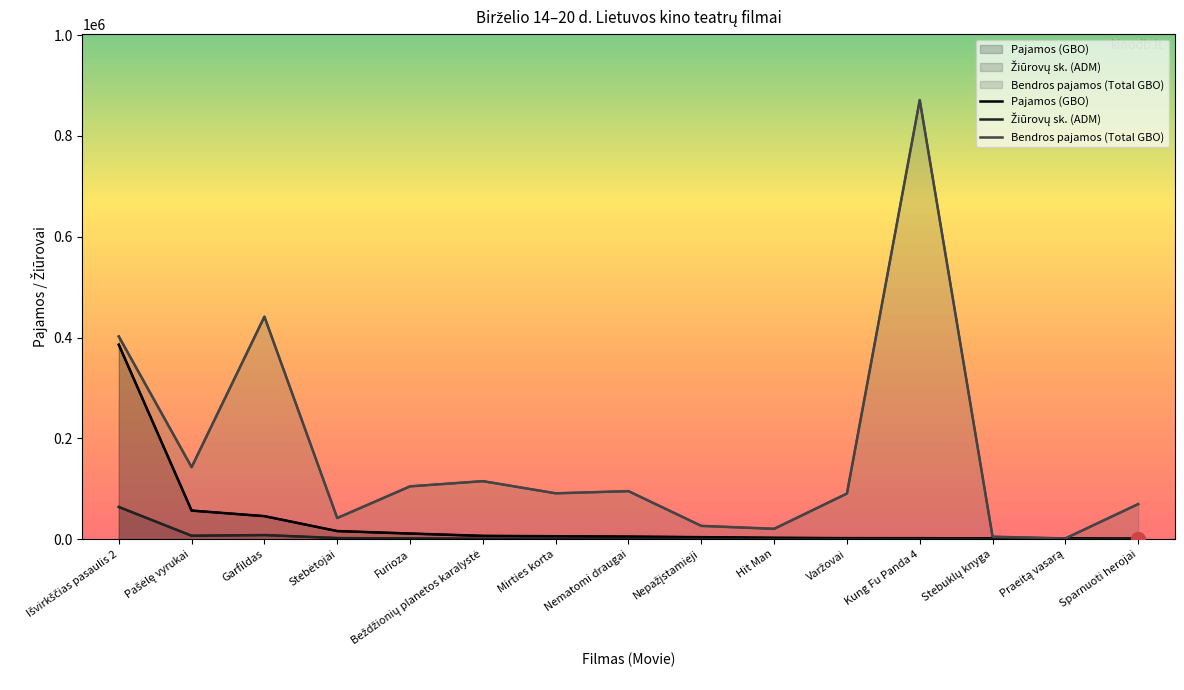

True or false: Pajamos (GBO) and Žiūrovų sk. (ADM) cross at least once.

False